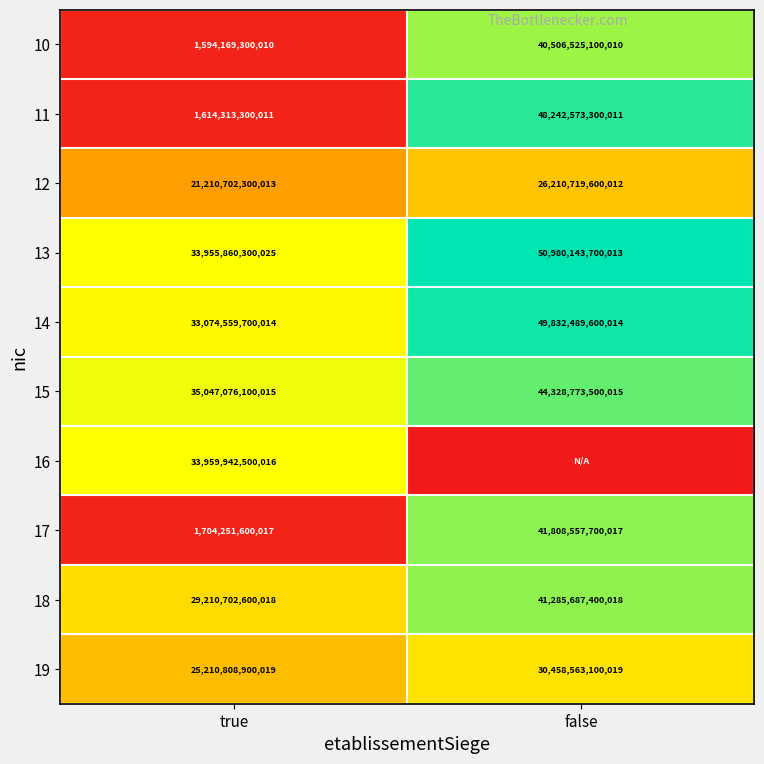

Rank the categories by 19 value from highest to lowest.

false, true